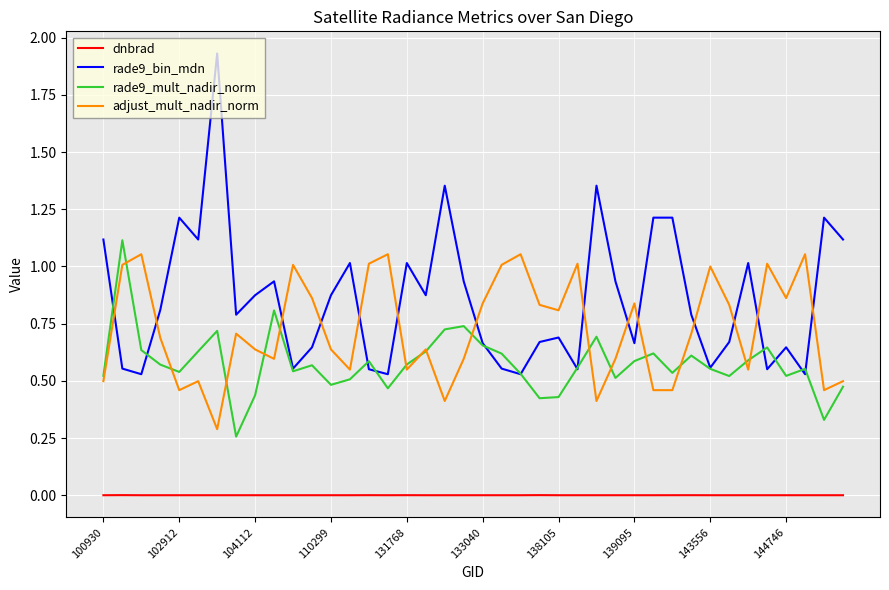

Which series has the largest range (max minus min)?

rade9_bin_mdn